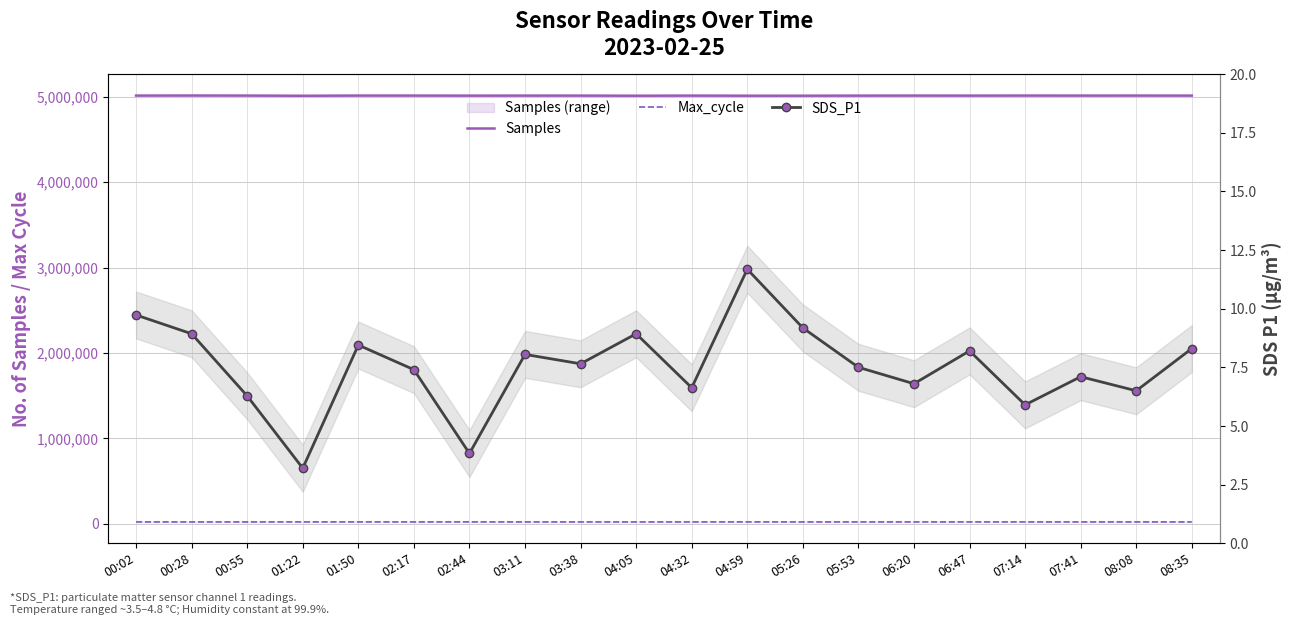

True or false: Samples and SDS_P1 cross at least once.

False